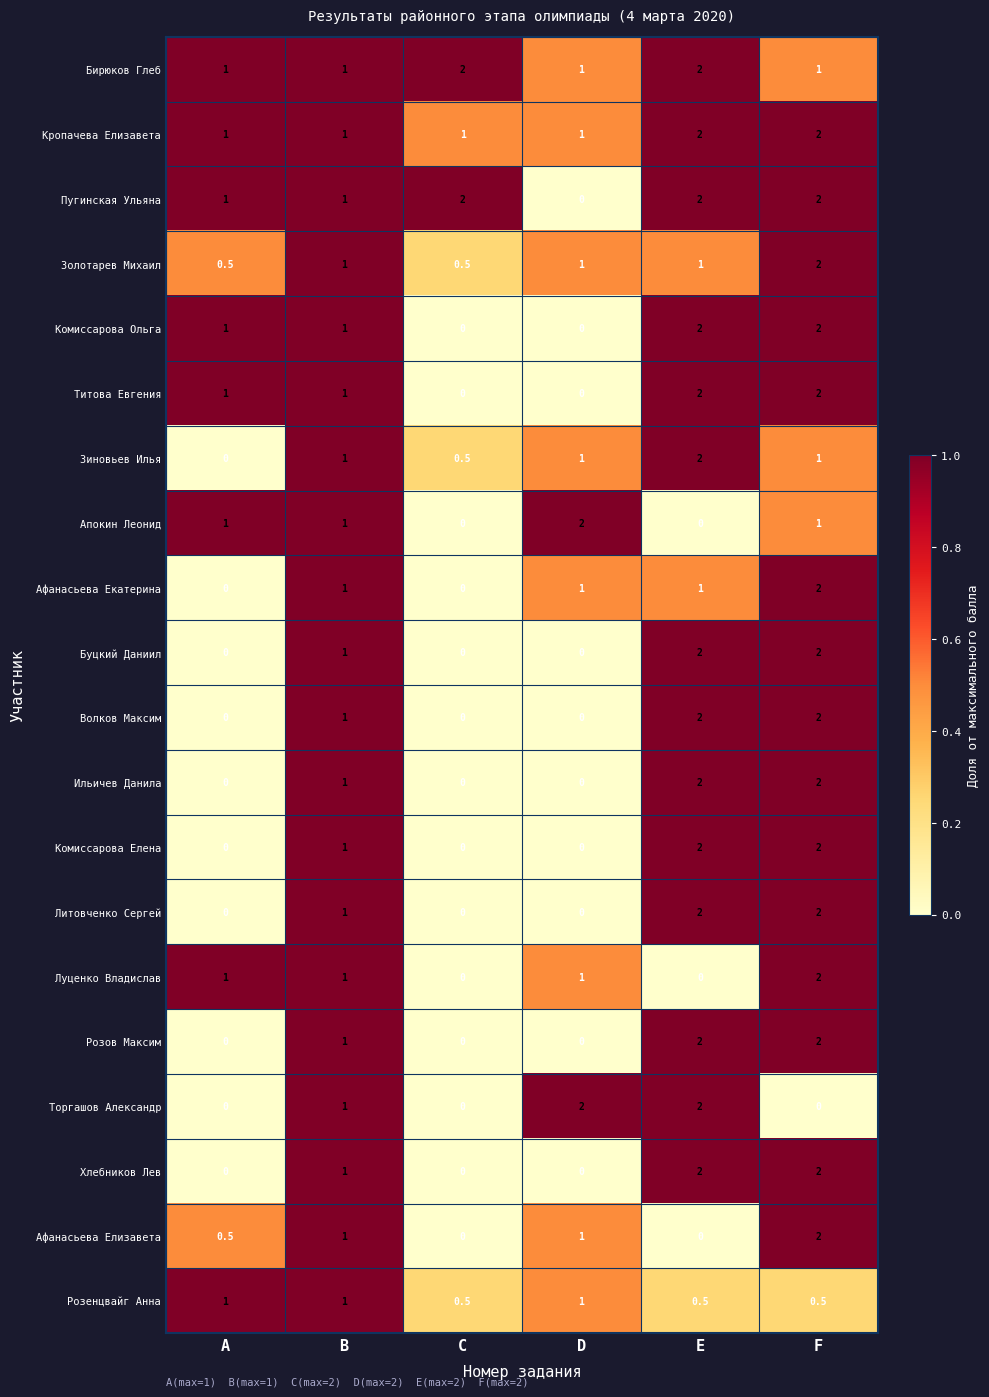

What is the difference between the highest and lowest values at D?

2.0